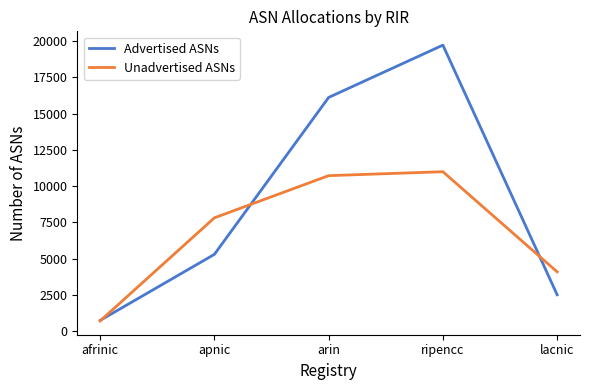

Which series has the widest spread of values?

Advertised ASNs